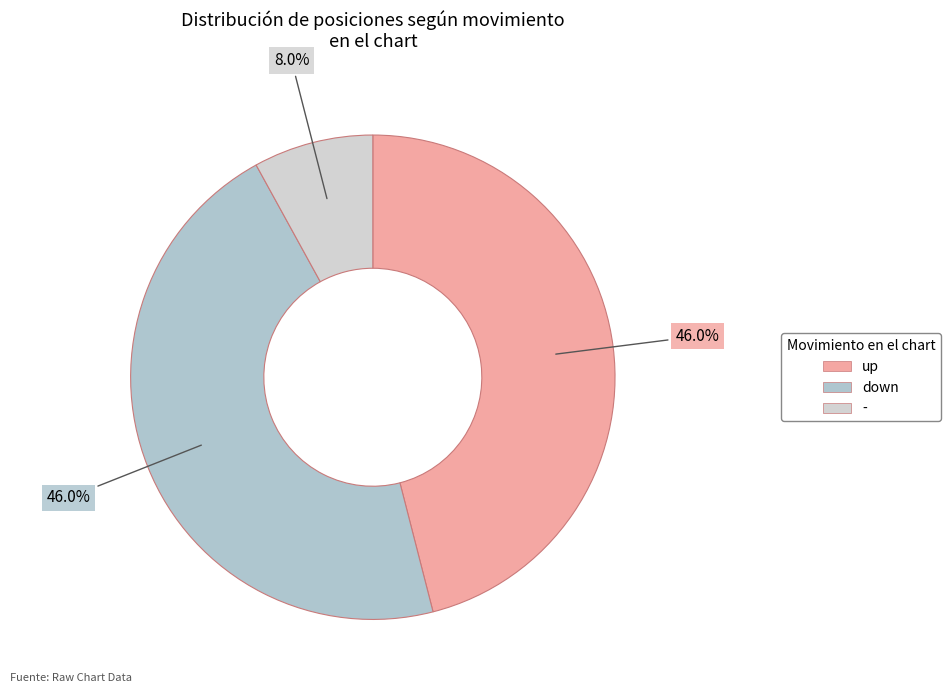

Do - and up together represent more than half of the pie?

Yes